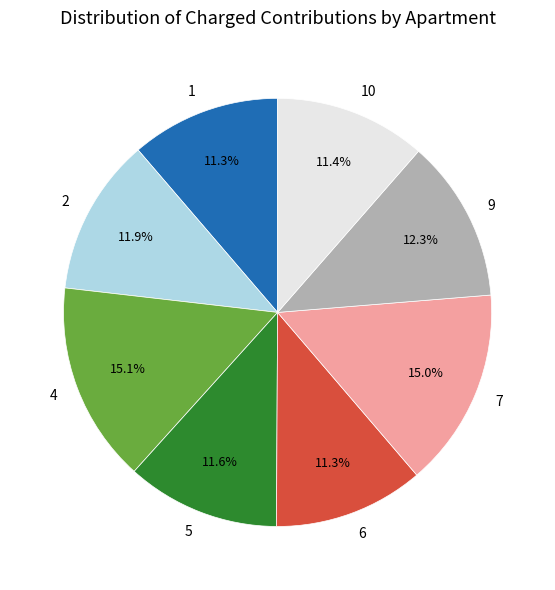

Does 2 account for over 50% of the chart?

No